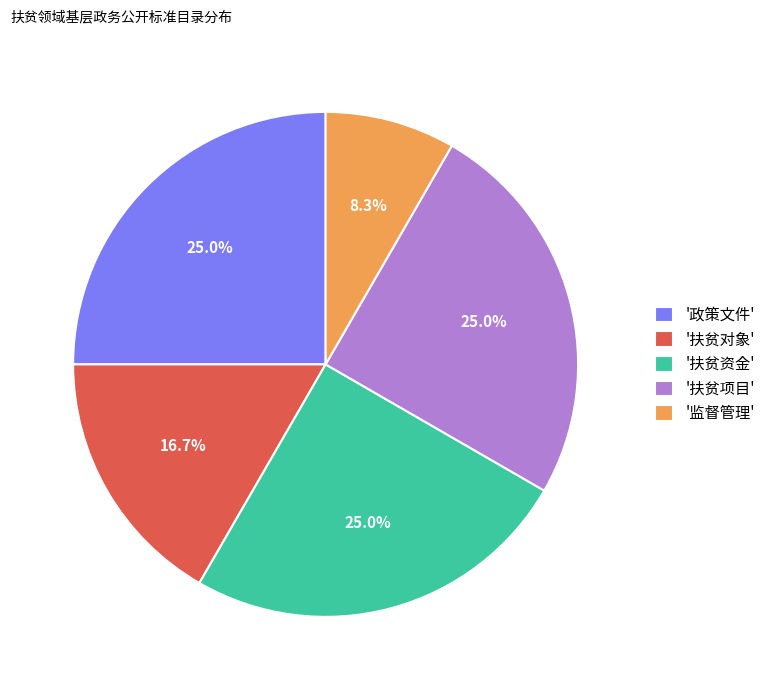

Does '扶贫项目' account for over 50% of the chart?

No